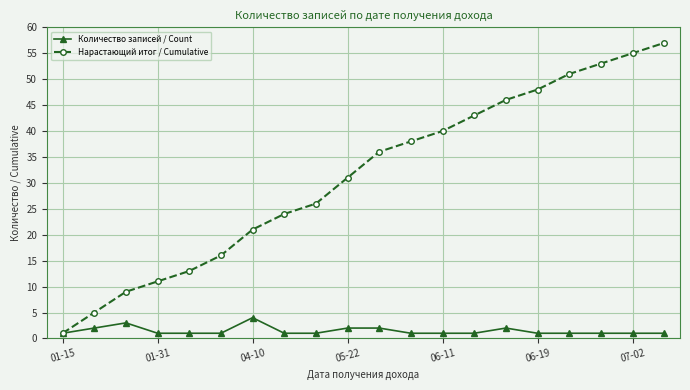

What is the maximum value for Количество записей / Count?

4